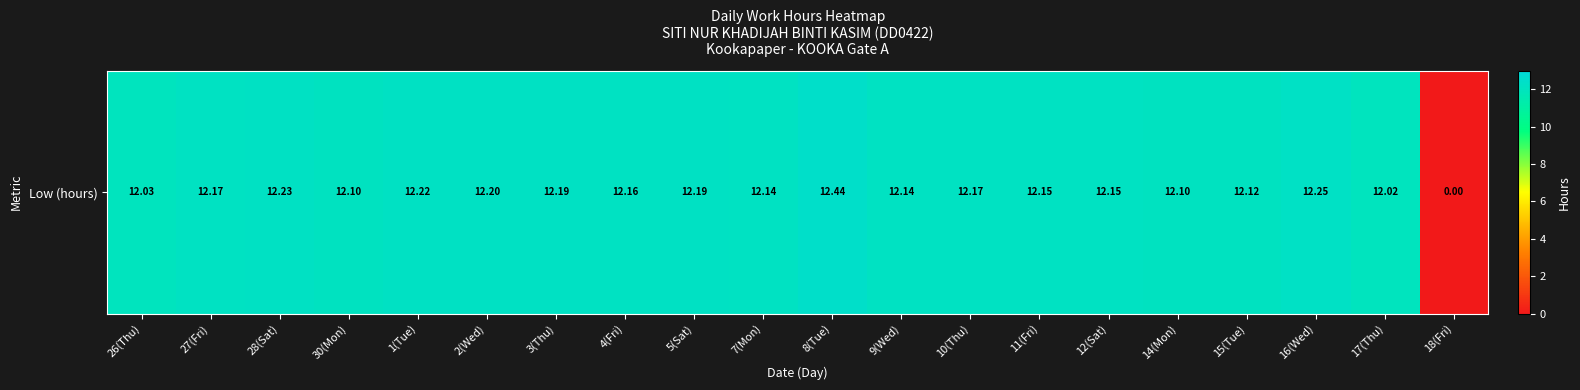

How many data points does each series have?

20